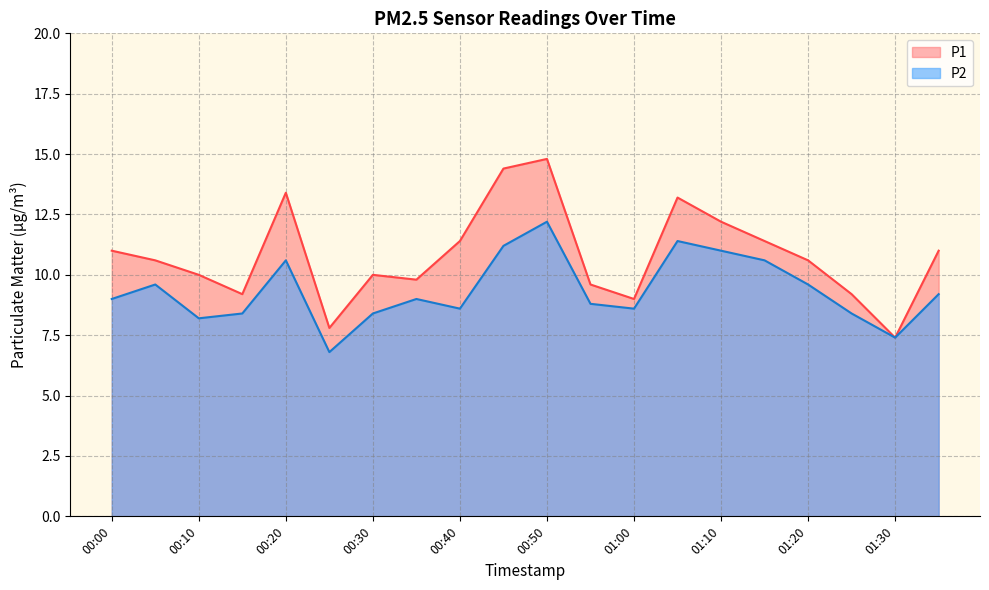

Which series has the widest spread of values?

P1